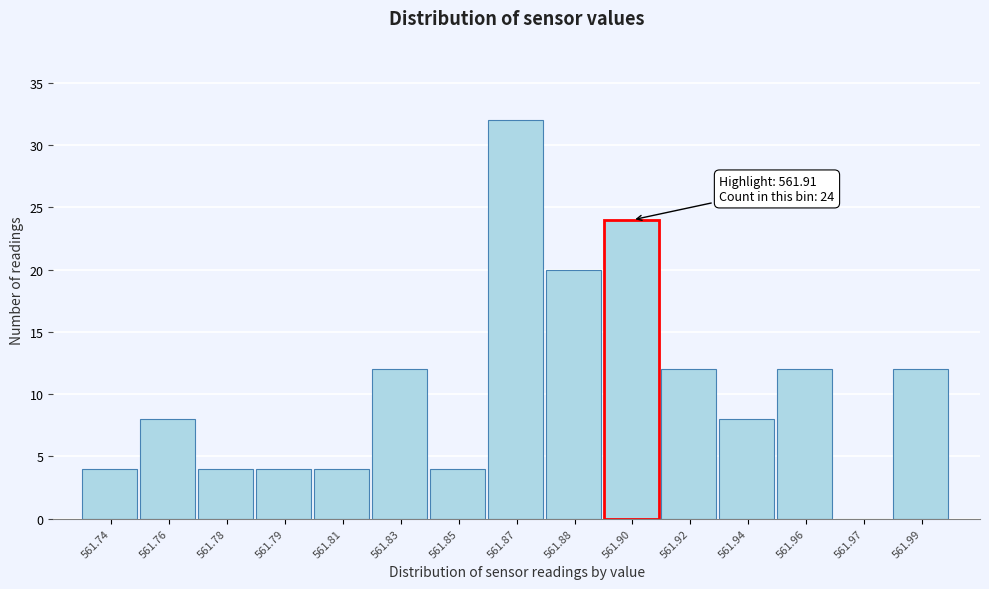

Reading left to right, what are all the values shown in this chart?

561.74=4	561.76=8	561.78=4	561.79=4	561.81=4	561.83=12	561.85=4	561.87=32	561.88=20	561.90=24	561.92=12	561.94=8	561.96=12	561.97=0	561.99=12